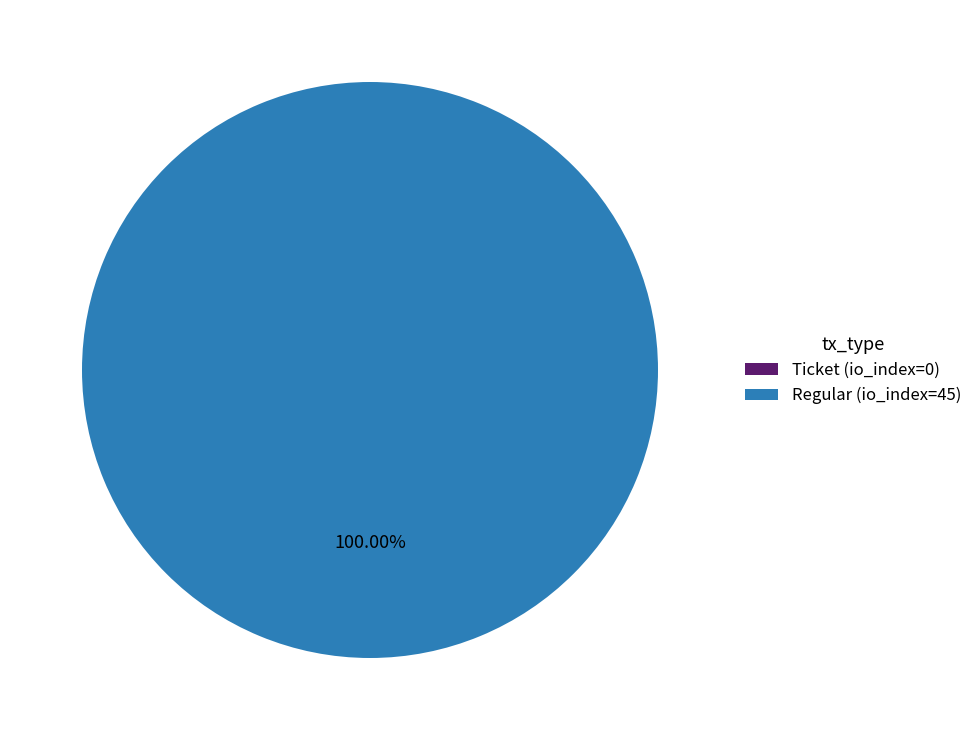

What percentage is the Regular (io_index=45) slice, to the nearest percent?

100%